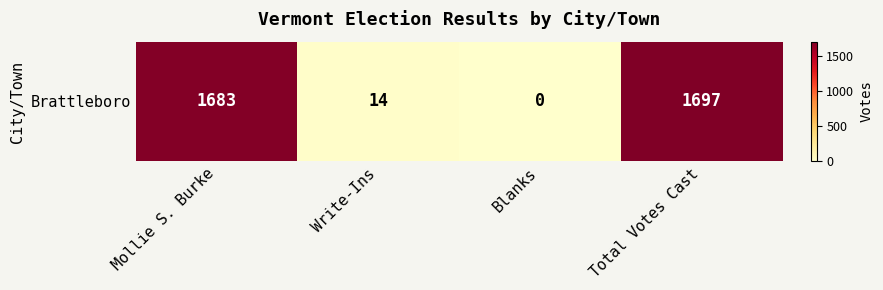

What is the average value?

848